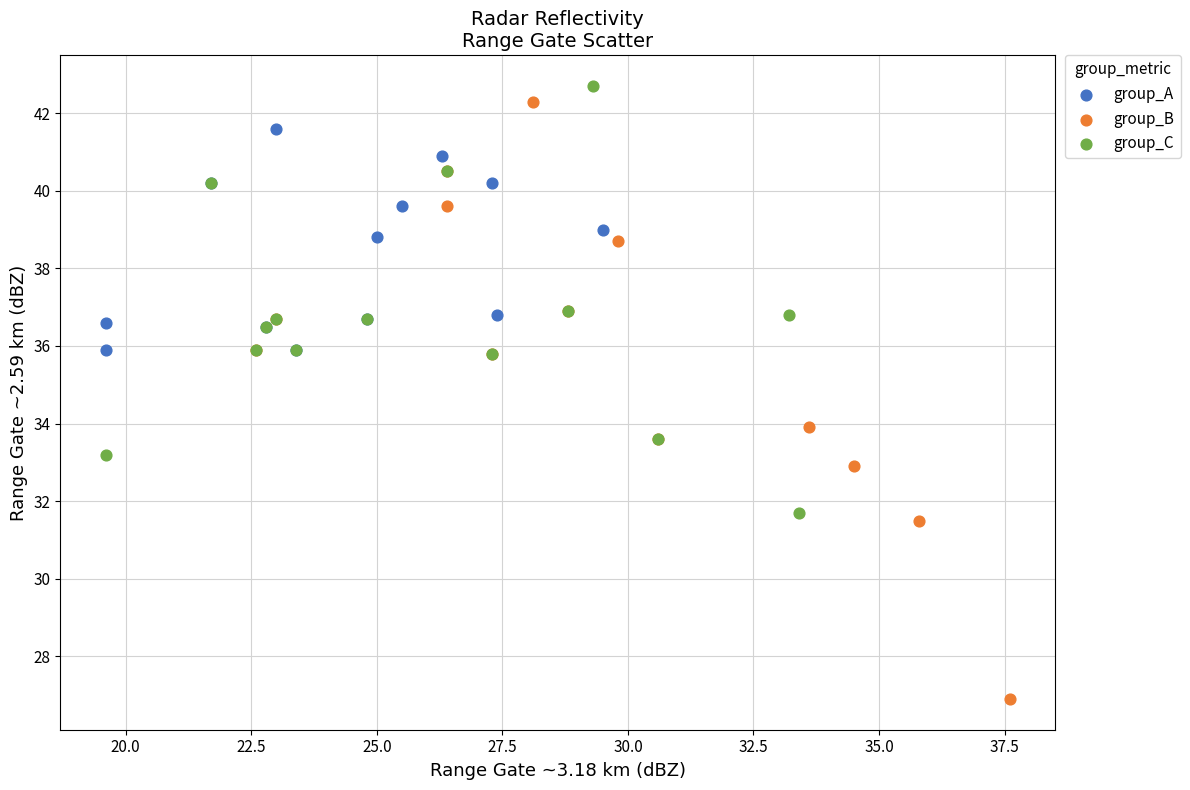

Which series has the widest spread of Y values?

group_B